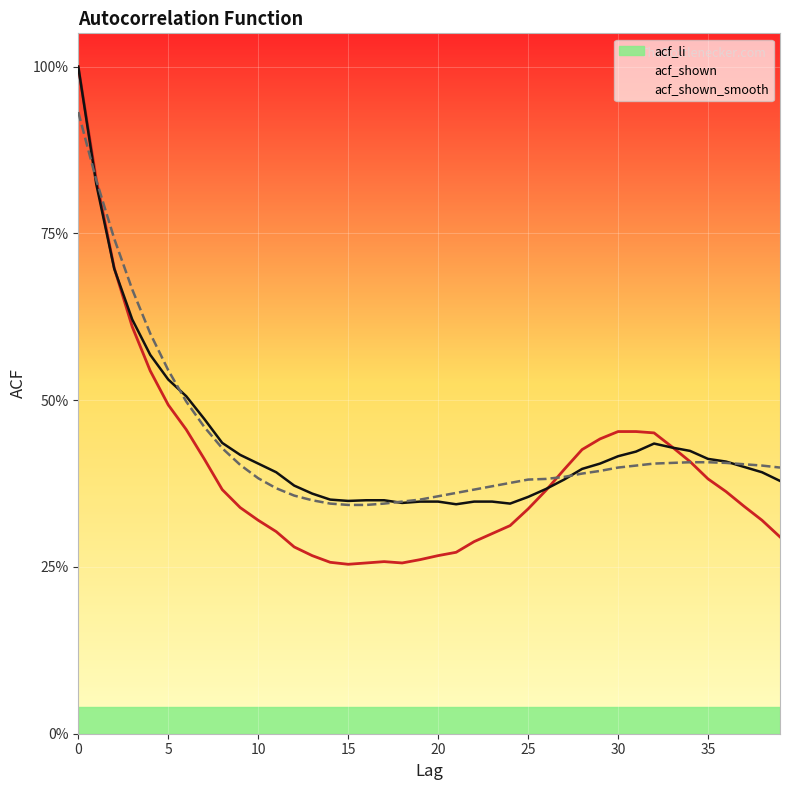

Does the chart display data point markers on the line(s)?

No